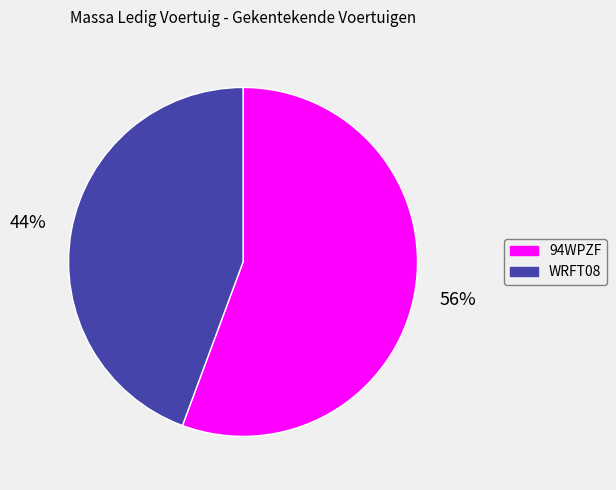

To the nearest percent, what is the average slice percentage?

50%